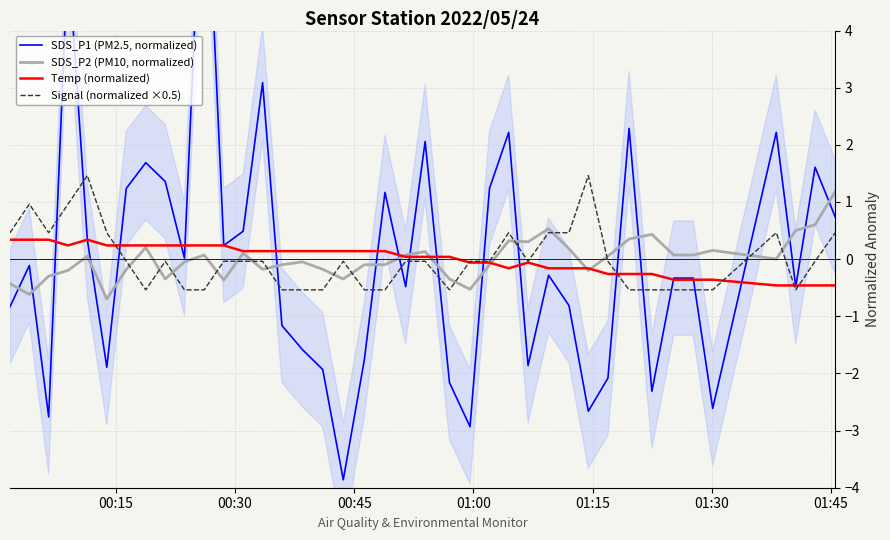

What is the minimum value for SDS_P2 (PM10, normalized)?

-0.7